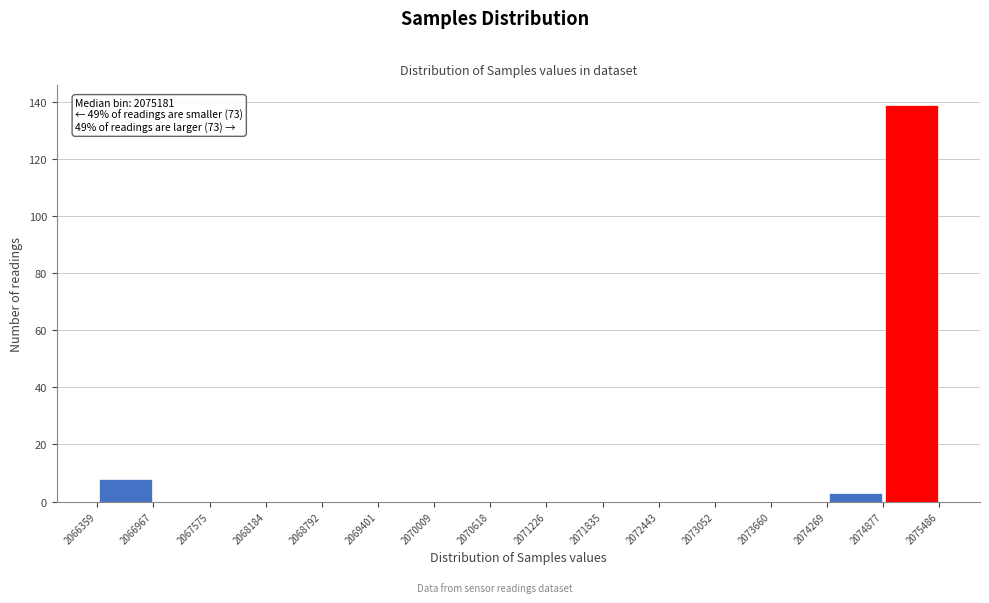

Which range on the x-axis has the tallest bar?

2074877 to 2075486